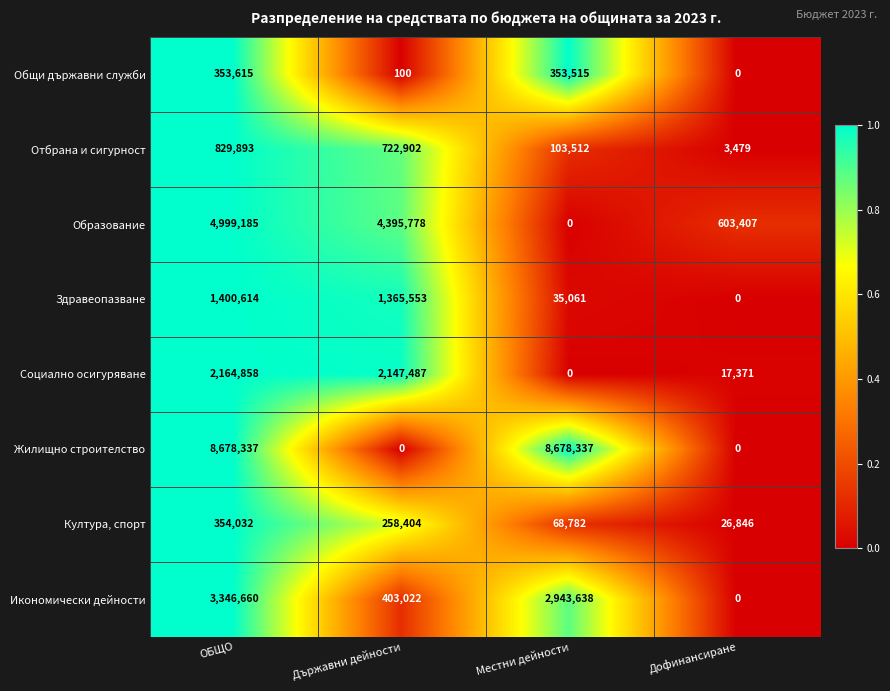

What is the average value of the Култура, спорт series?

177016